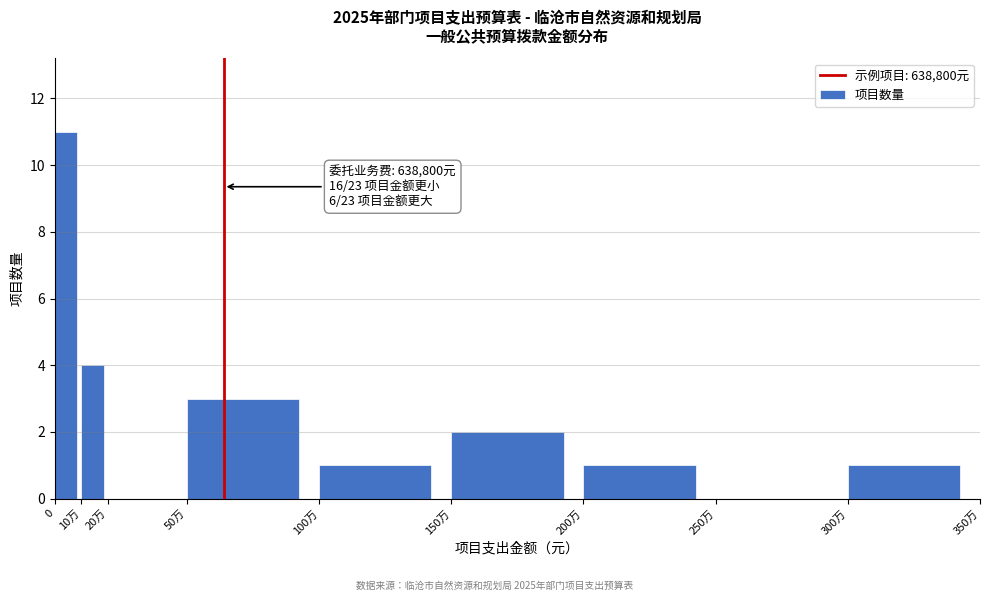

Reading left to right, extract all data points from this chart.

0=11	10万=4	20万=0	50万=3	100万=1	150万=2	200万=1	250万=0	300万=1